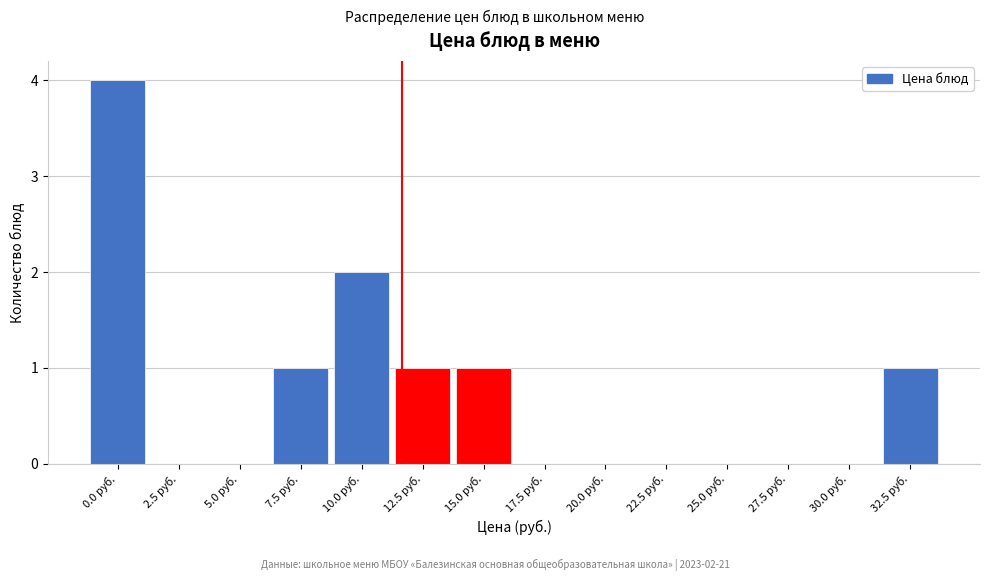

Reading left to right, extract all data points from this chart.

0.0 руб.=4	2.5 руб.=0	5.0 руб.=0	7.5 руб.=1	10.0 руб.=2	12.5 руб.=1	15.0 руб.=1	17.5 руб.=0	20.0 руб.=0	22.5 руб.=0	25.0 руб.=0	27.5 руб.=0	30.0 руб.=0	32.5 руб.=1